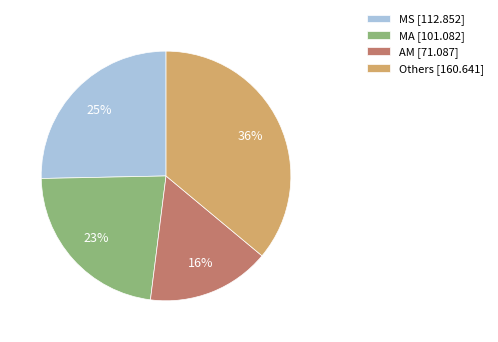

Which slice is the smallest?

AM [71.087]